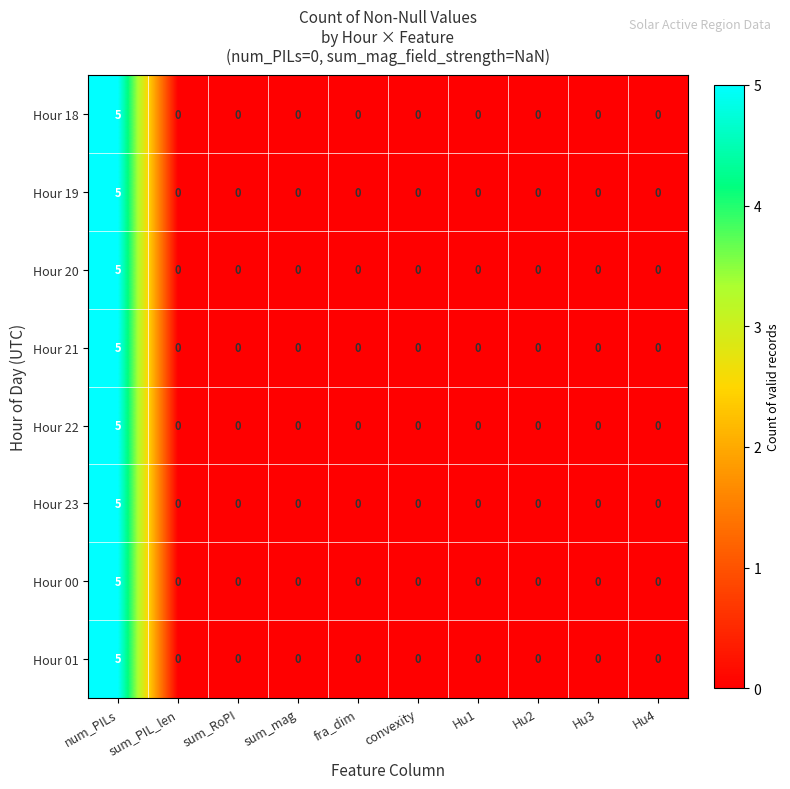

At which category is the sum across all series the highest?

num_PILs